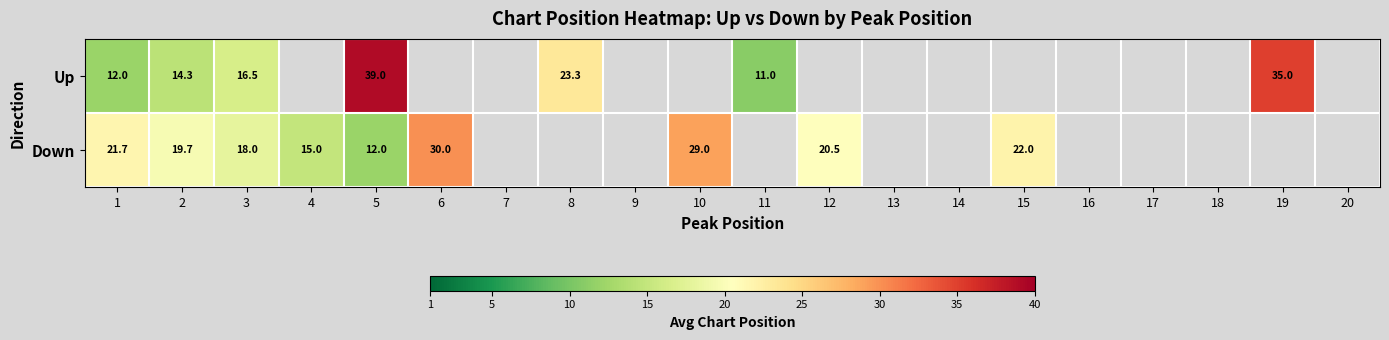

Which has a higher value, 13 or 5?

5